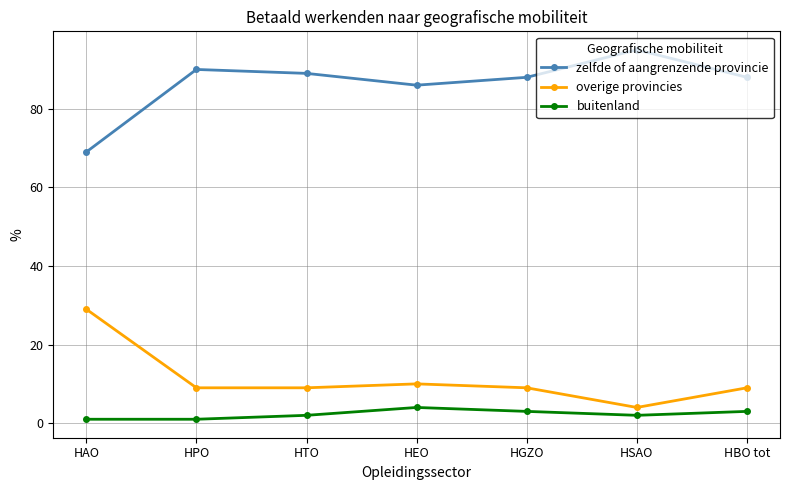

What is the label of the 3rd point from the left?

HTO